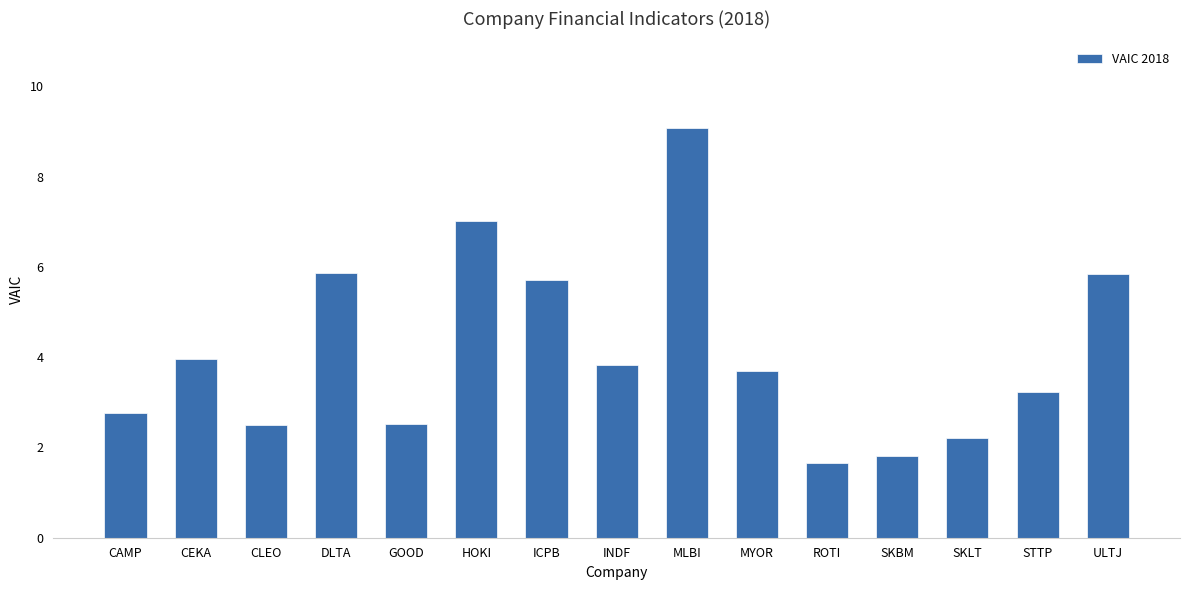

Between CLEO and SKBM, which is larger?

CLEO